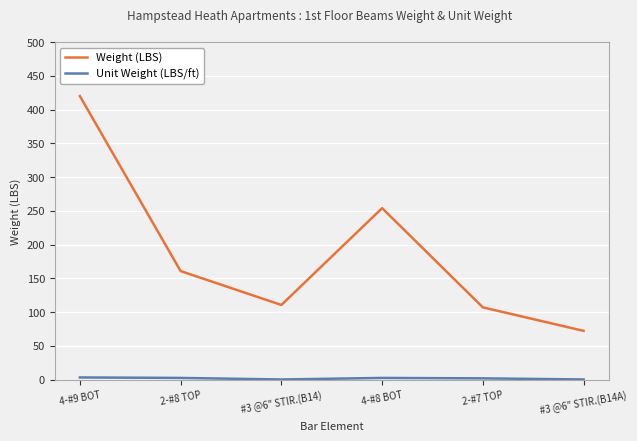

At which category is the sum across all series the highest?

4-#9 BOT